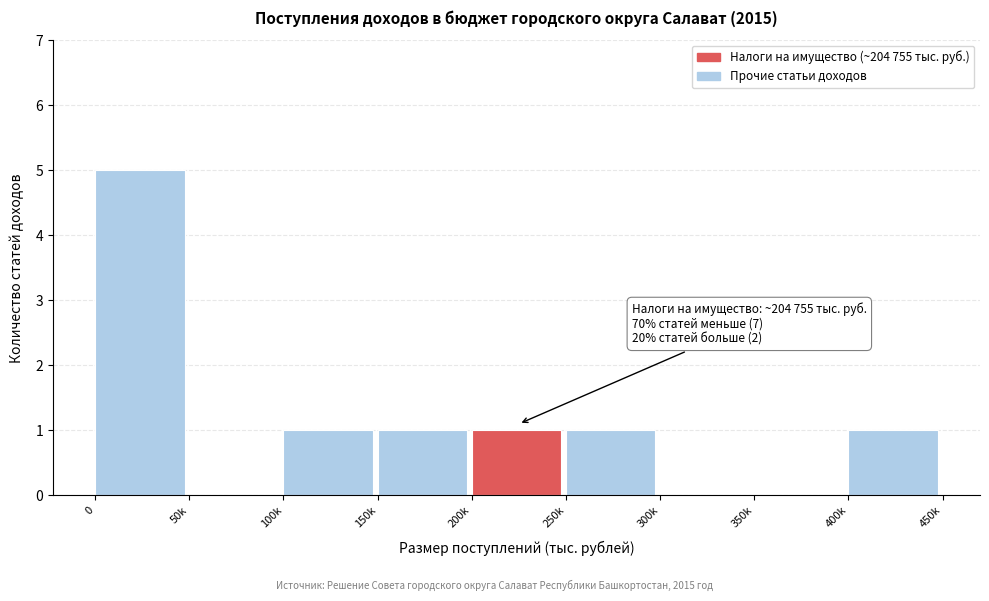

Reading right to left, list all the values displayed in this chart.

400k=1	350k=0	300k=0	250k=1	200k=1	150k=1	100k=1	50k=0	0=5